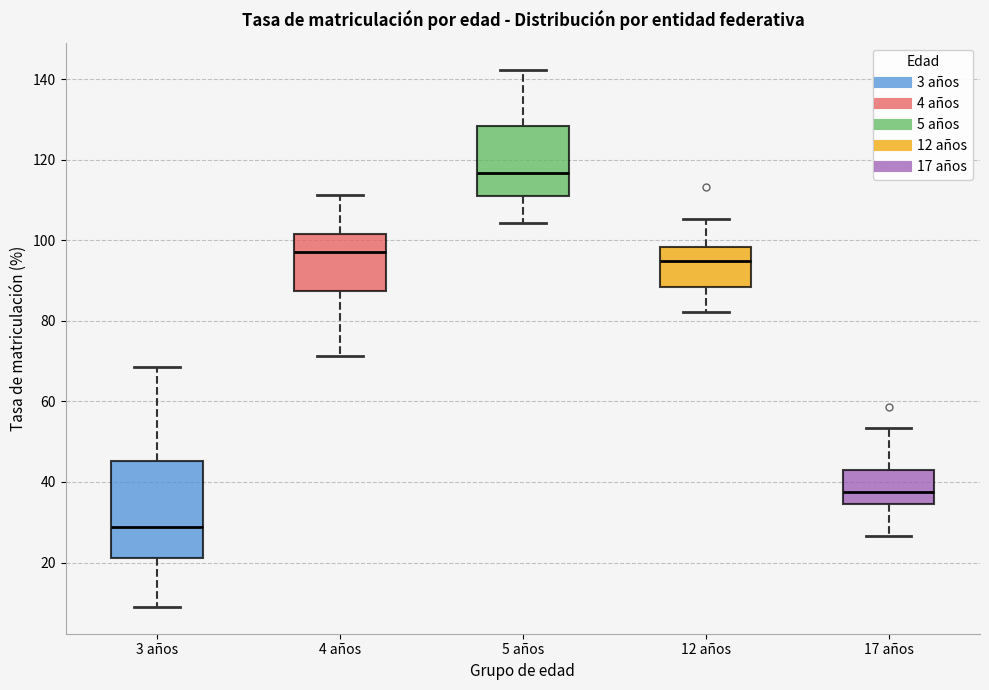

Comparing the boxes themselves (not the whiskers), which one is the tallest?

3 años